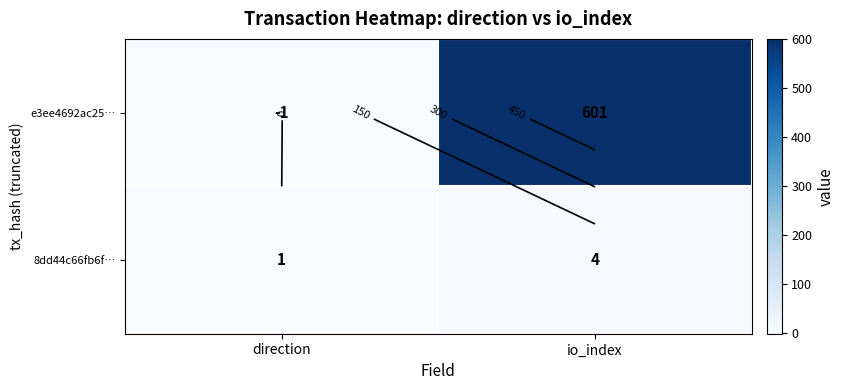

Where is e3ee4692ac25… nearest to the value 300?

direction